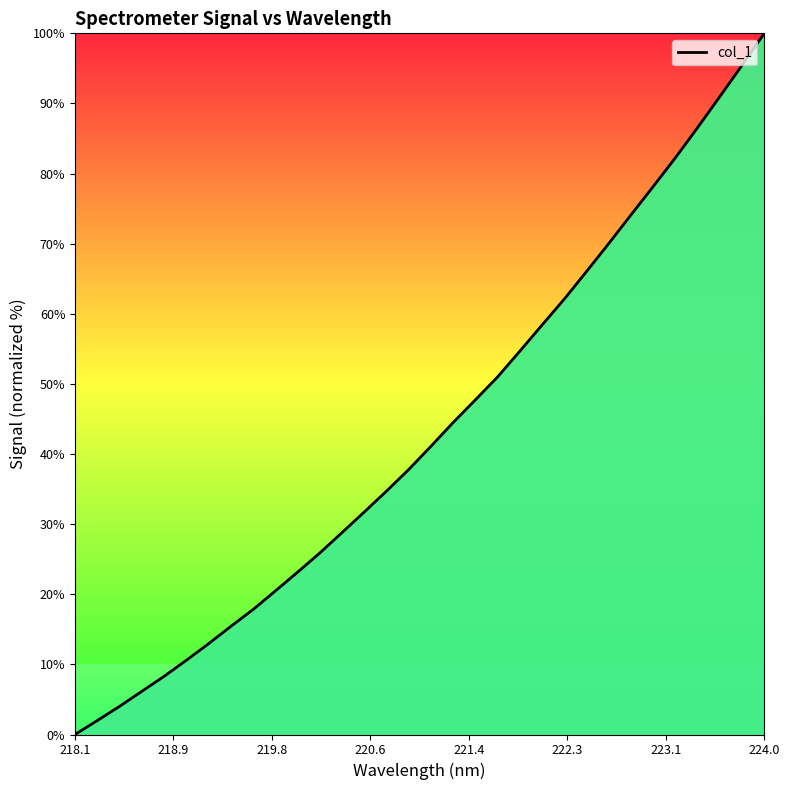

What is the sum of all values?

1382.9